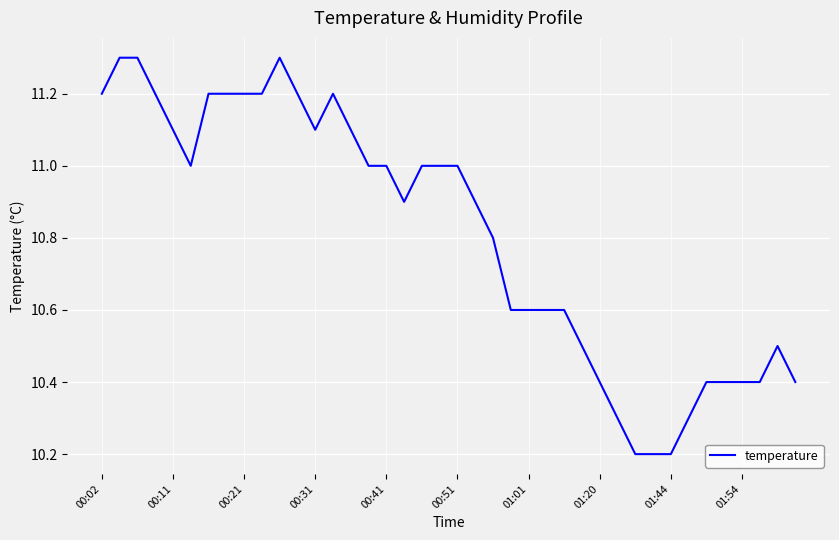

What is the difference between the maximum and minimum values?

1.1